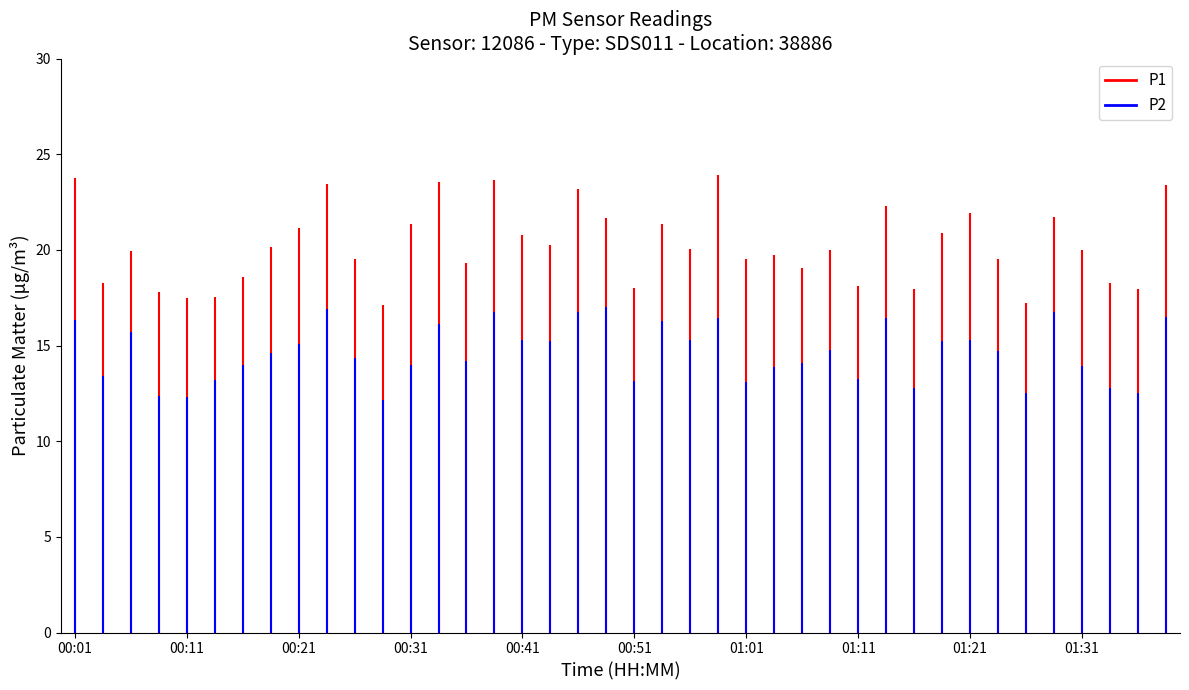

Which series has the largest total across all categories?

P1